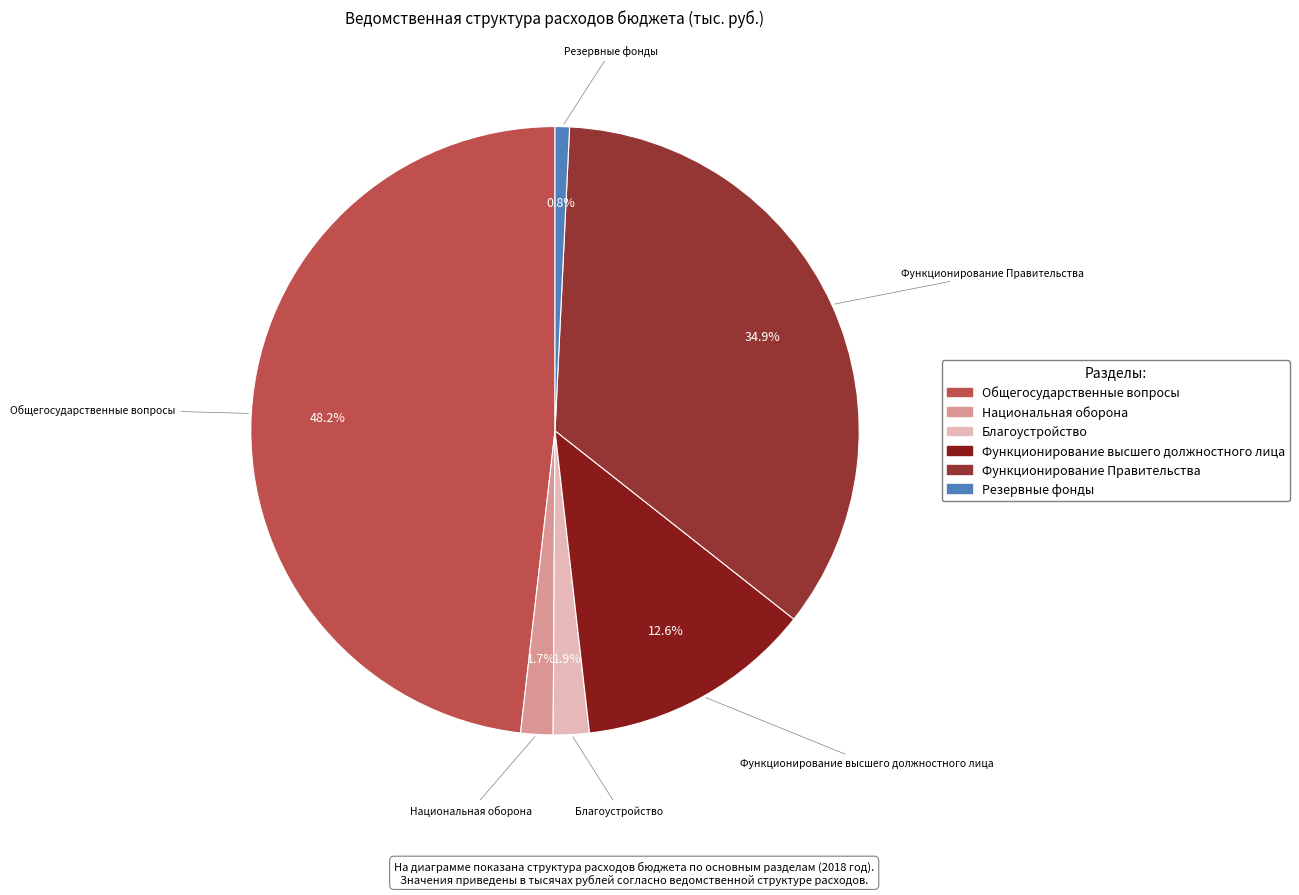

To the nearest percent, what percentage of the pie is Национальная оборона?

2%